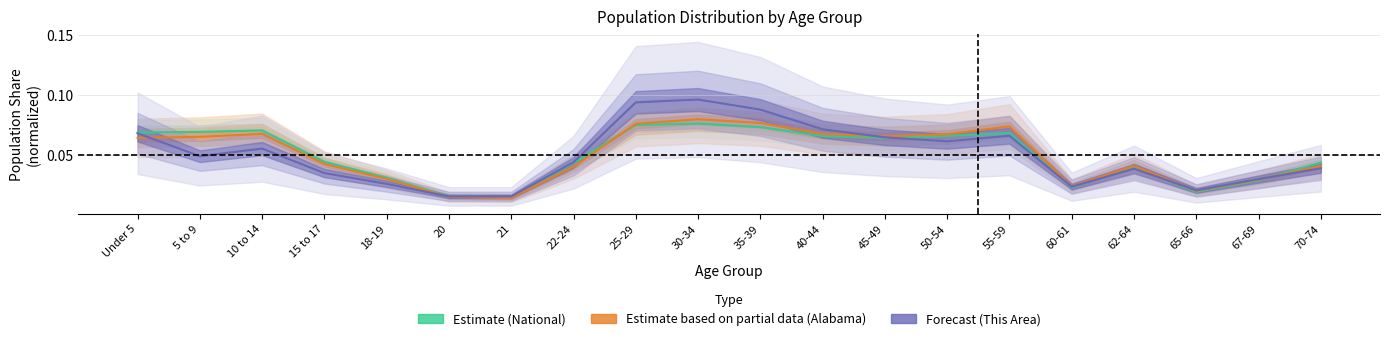

How many times do This Area and National cross each other?

6